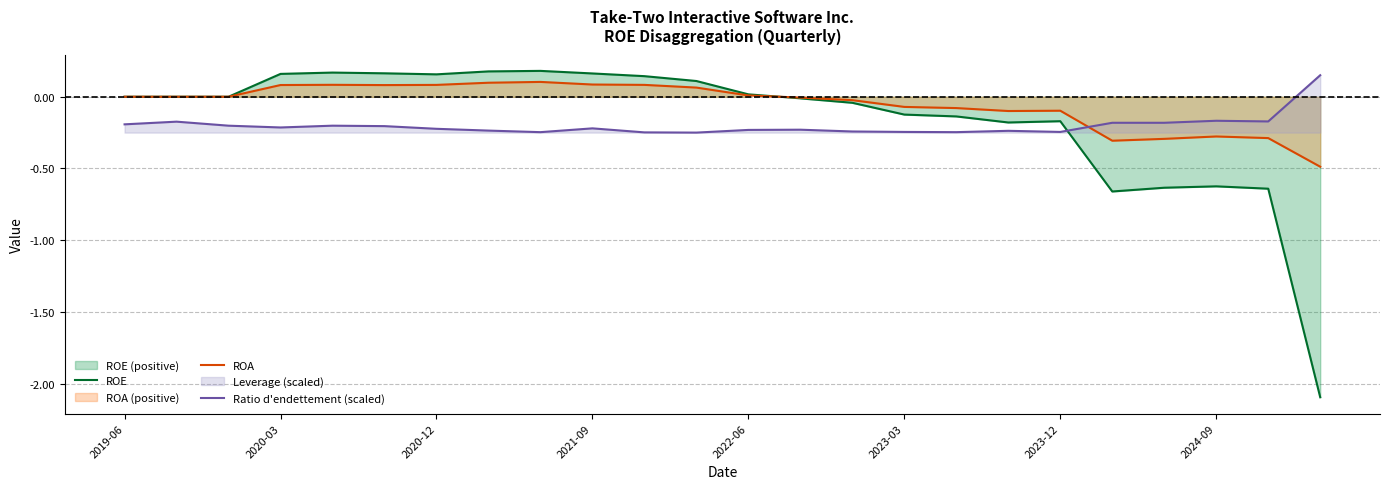

Where does the Ratio d'endettement (scaled) series first go above 0?

23